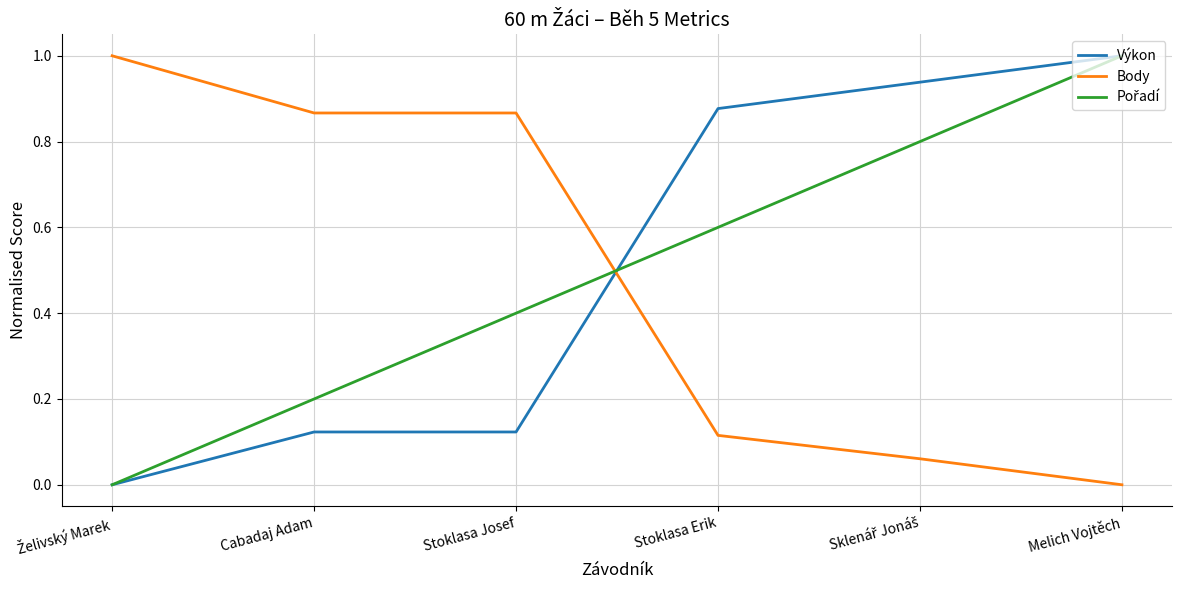

At which category is the sum across all series the highest?

Melich Vojtěch